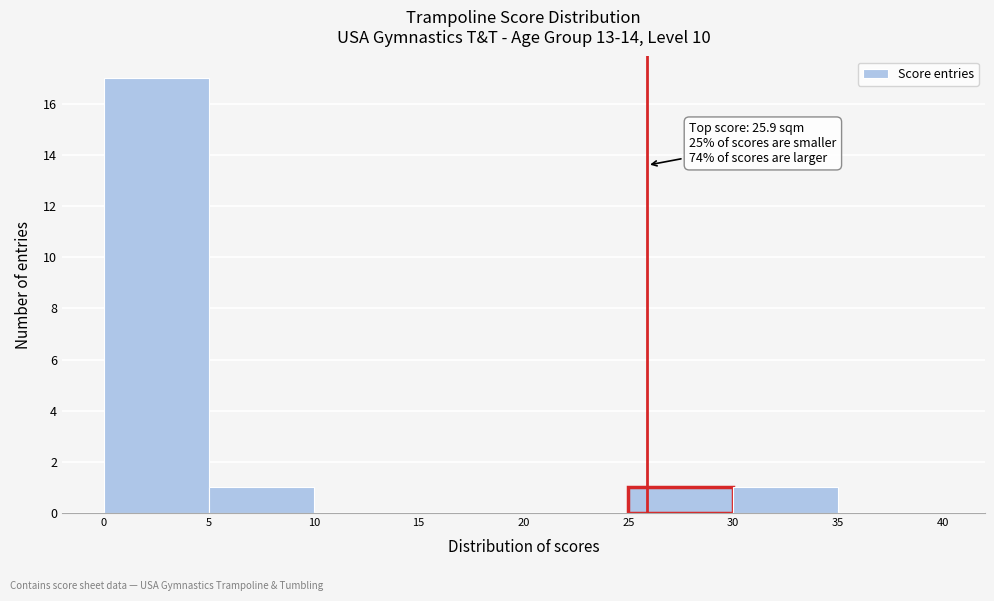

Over which range of the x-axis is the bar tallest?

0 to 5